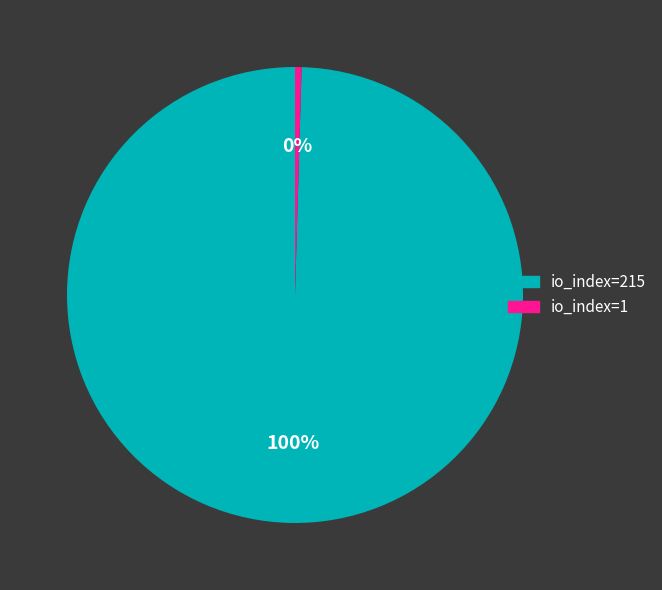

Is it true that io_index=1 is 9% of the pie?

False